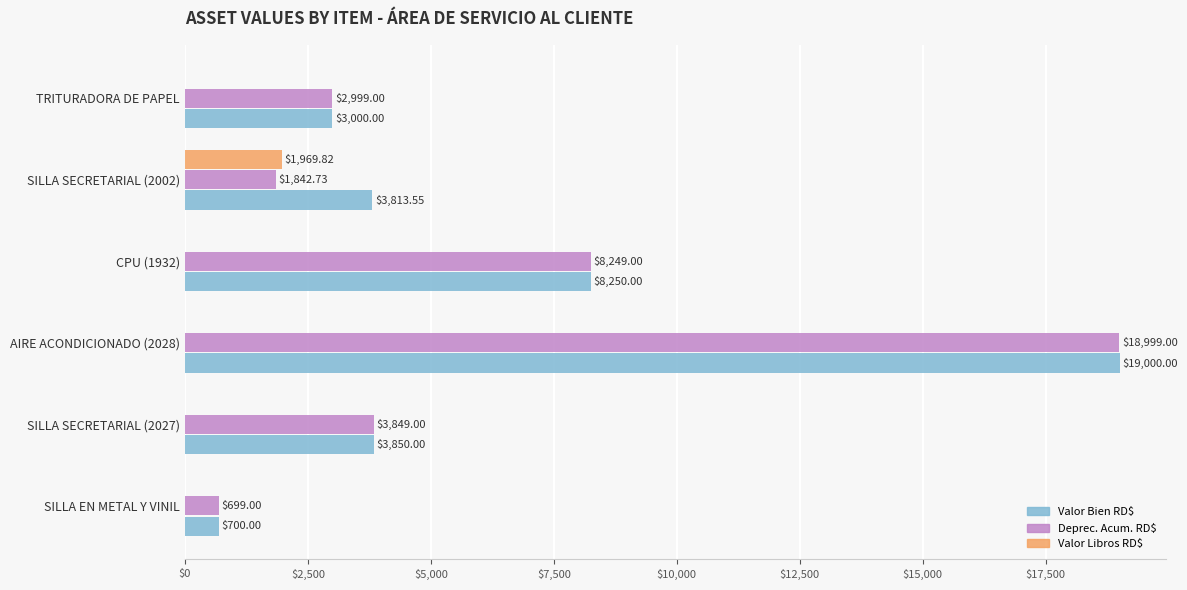

At which category is the sum across all series the highest?

AIRE ACONDICIONADO (2028)